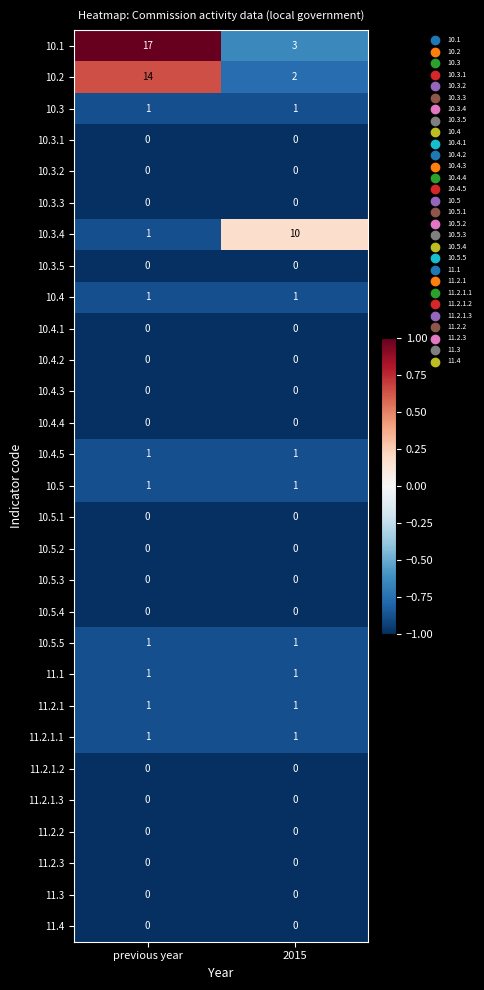

True or false: 10.2 has a value of 2 at 2015.

True